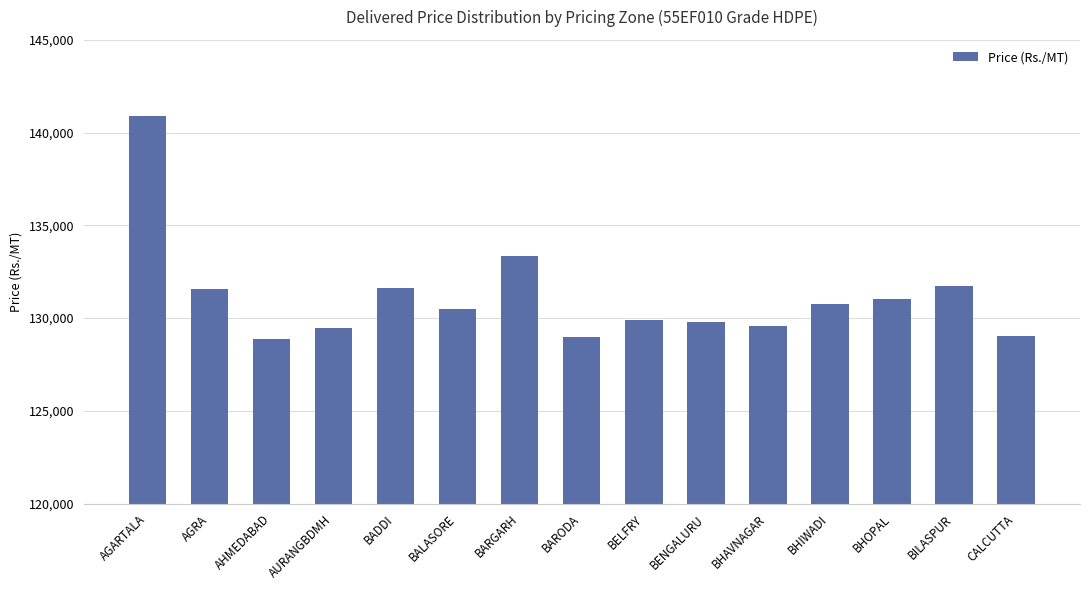

What is the label of the 8th bar from the left?

BARODA